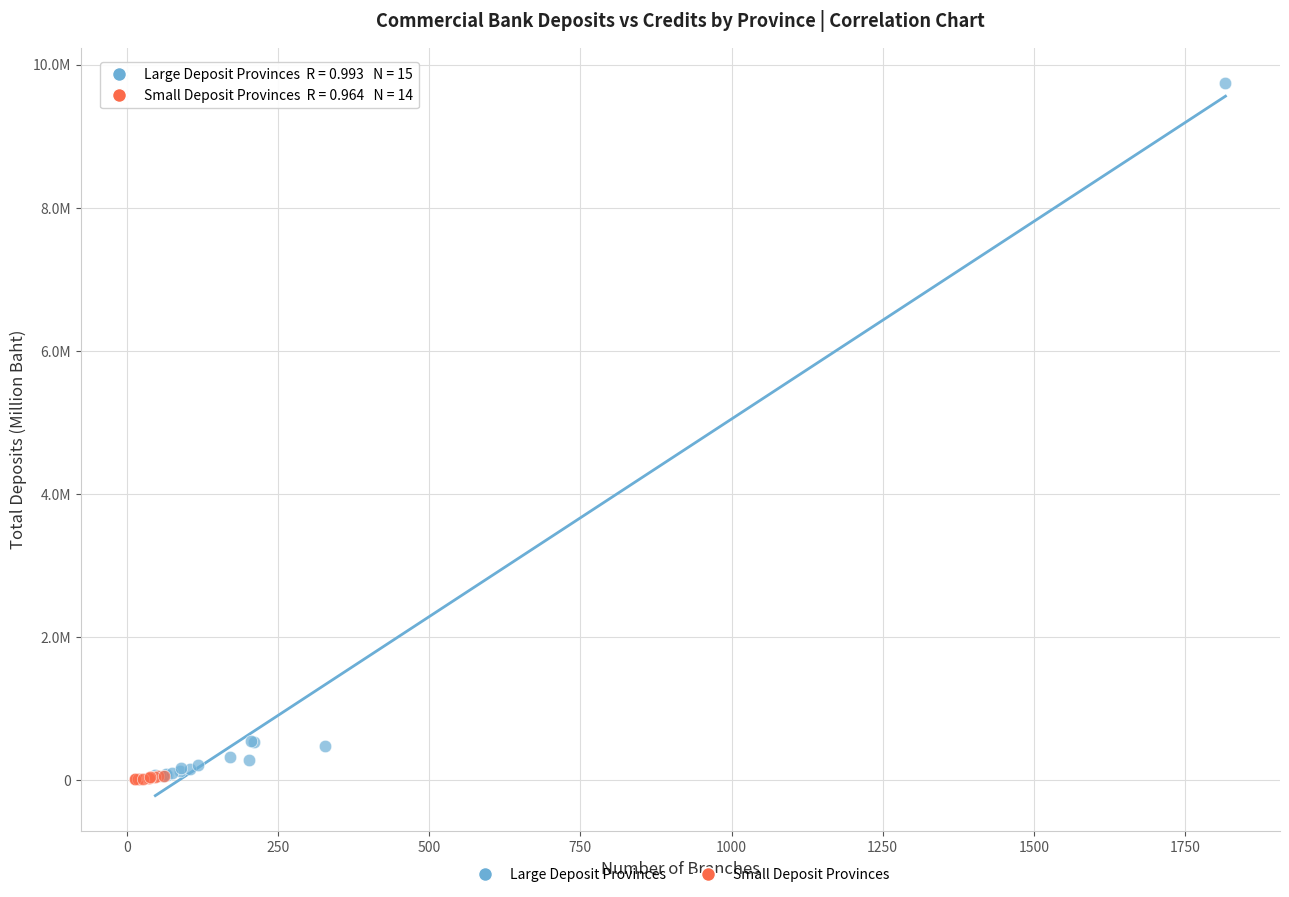

Which series has the largest Y range (max minus min)?

Large Deposit Provinces